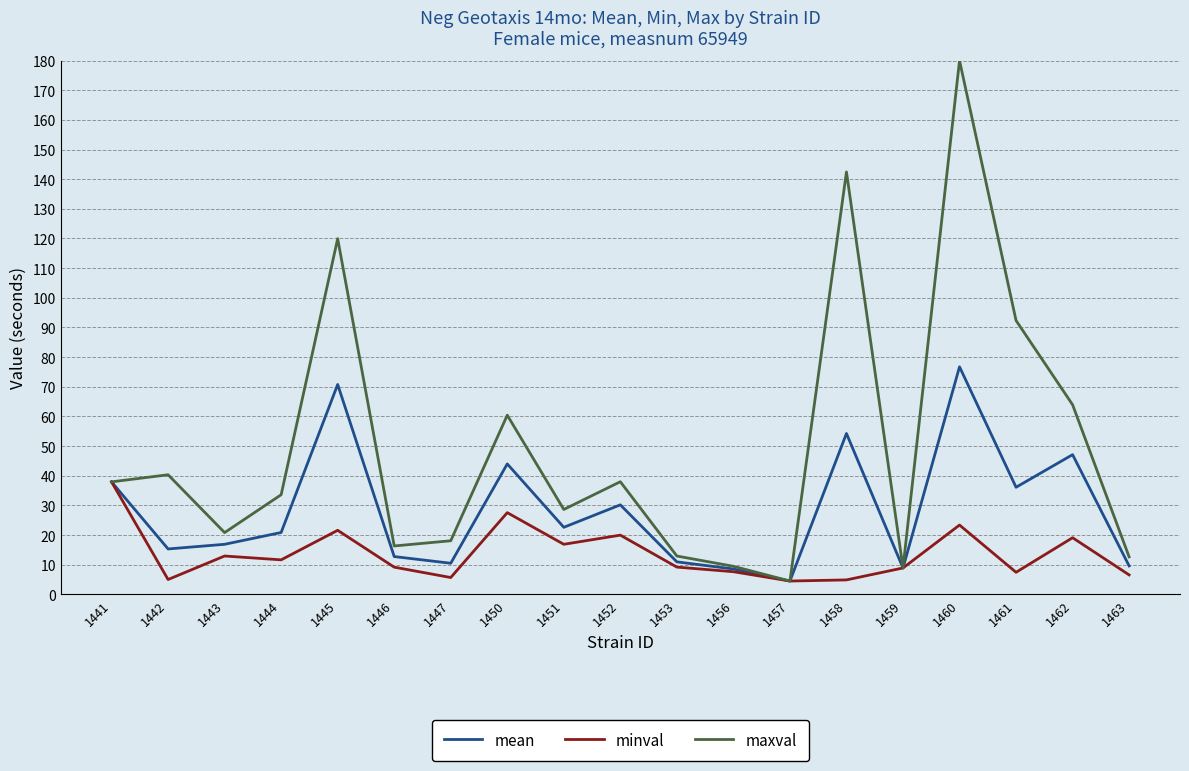

At which label does mean reach its peak?

1460